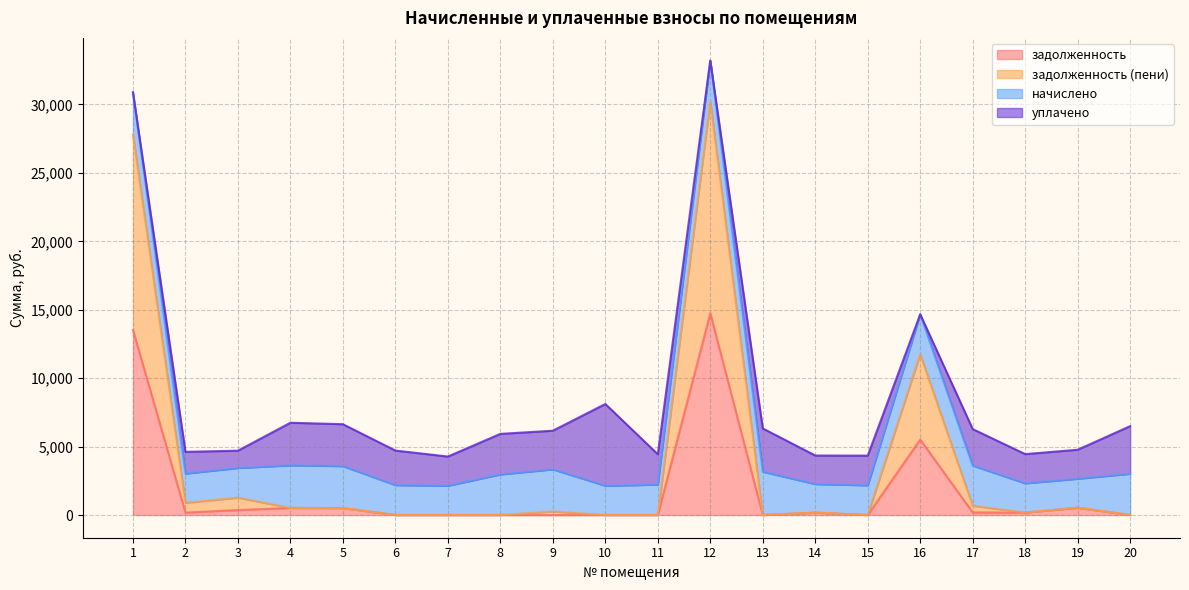

Rank the categories by задолженность value from highest to lowest.

12, 1, 16, 19, 4, 5, 3, 17, 2, 18, 14, 6, 7, 8, 9, 10, 11, 13, 15, 20